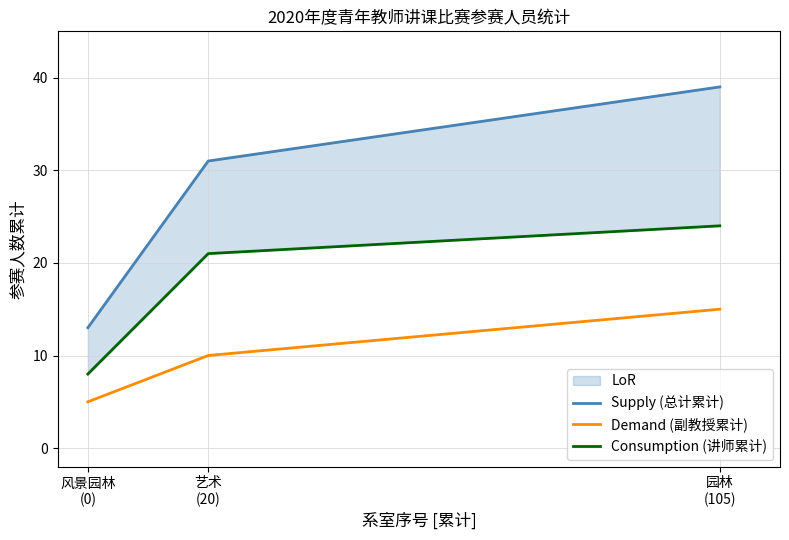

List the series in order of their overall mean, lowest first.

Demand (副教授累计), Consumption (讲师累计), Supply (总计累计)